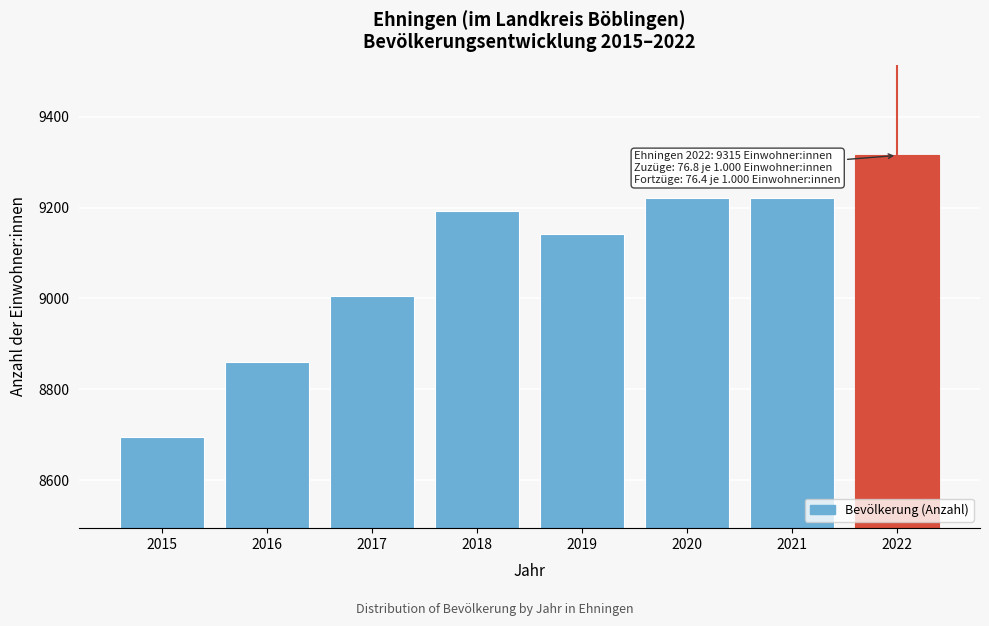

Reading left to right, what are all the values shown in this chart?

8694	8859	9005	9193	9142	9222	9222	9315